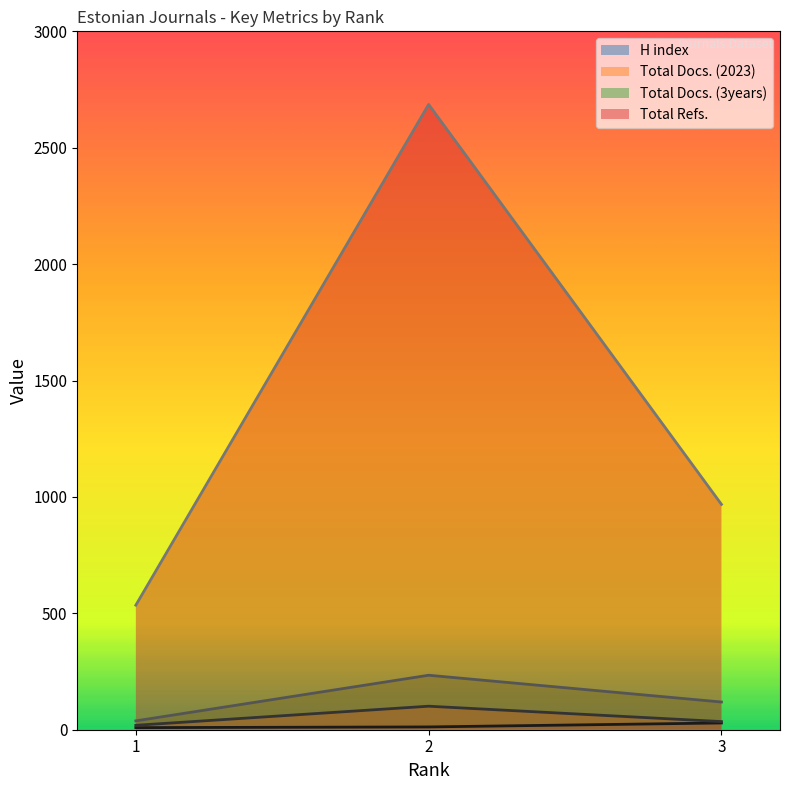

Rank the series at 3 from lowest to highest value.

H index, Total Docs. (2023), Total Docs. (3years), Total Refs.